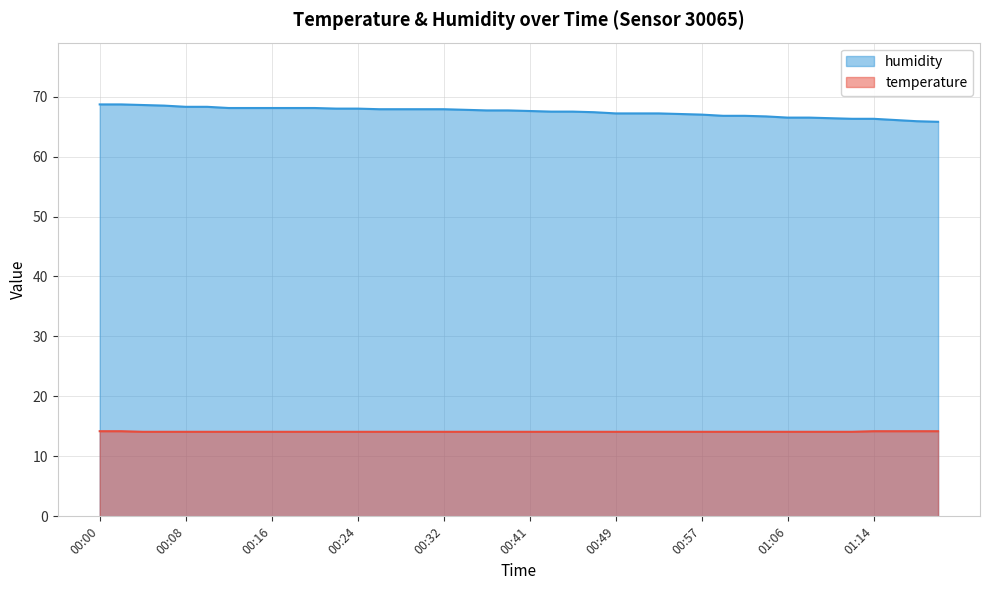

What is the minimum value for humidity?

65.8